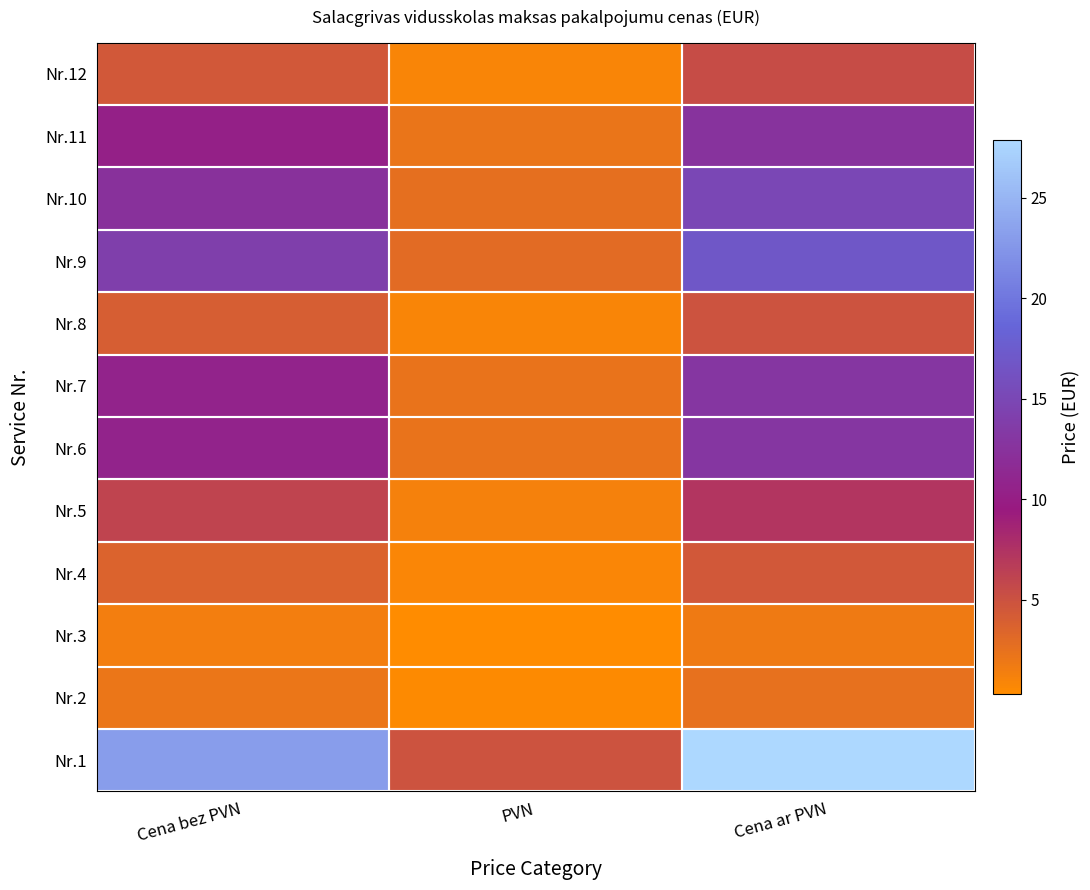

Rank the series by their maximum value, from lowest to highest.

Nr.3, Nr.2, Nr.4, Nr.8, Nr.12, Nr.5, Nr.11, Nr.6, Nr.7, Nr.10, Nr.9, Nr.1